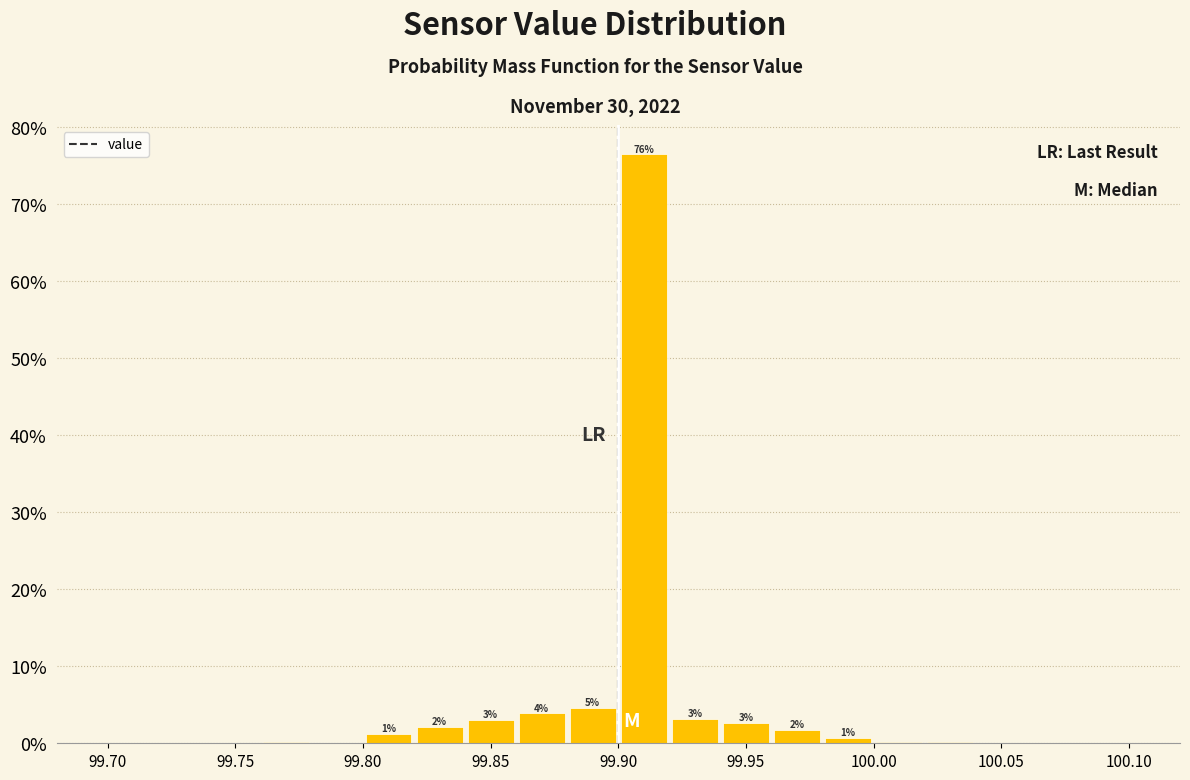

Which range on the x-axis has the tallest bar?

99.90 to 99.92